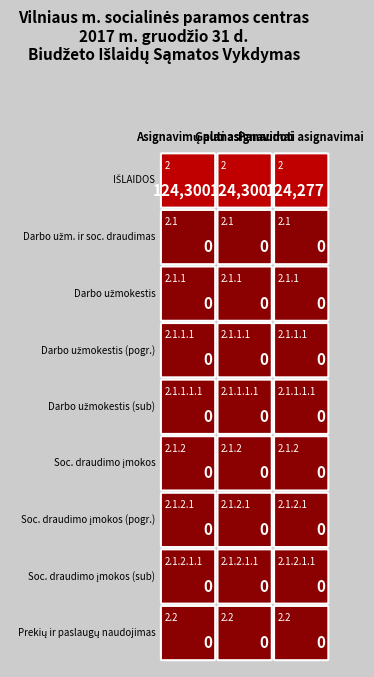

How many distinct data groups are displayed?

9